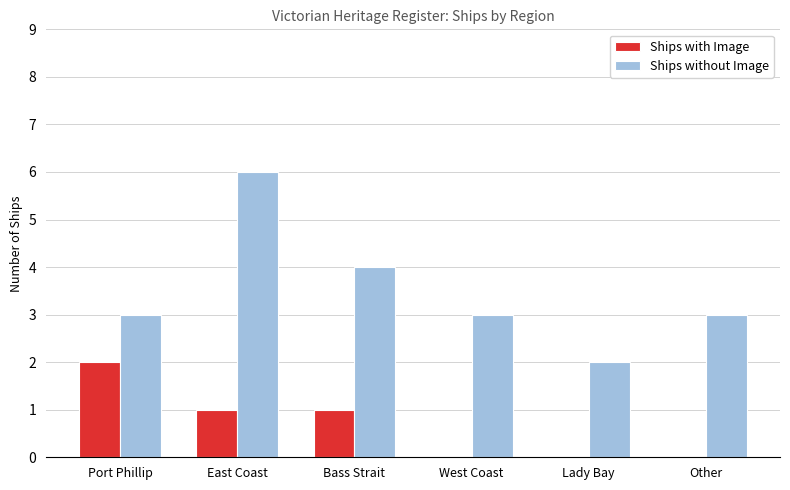

Is the value of Ships with Image at Bass Strait greater than the value of Ships without Image at East Coast?

No